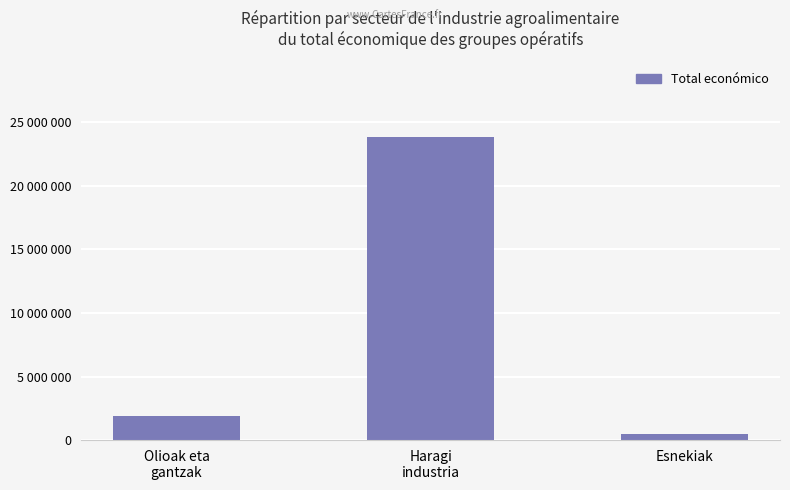

Does the chart contain any negative values?

No